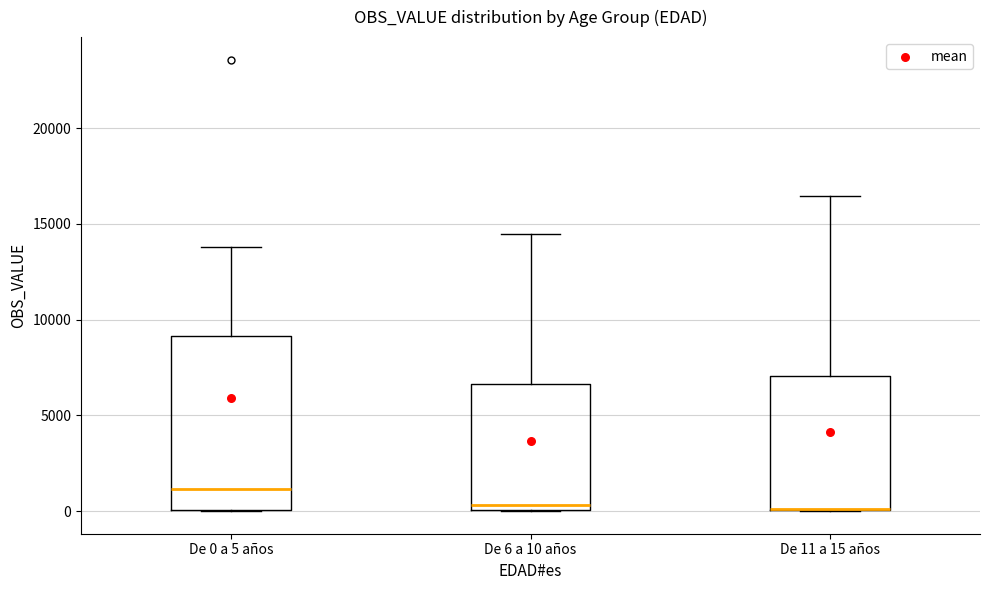

Where is the lower edge of the box for De 11 a 15 años on the y-axis? The values are not printed on the chart, so give them approximately, as read against the axis.

0